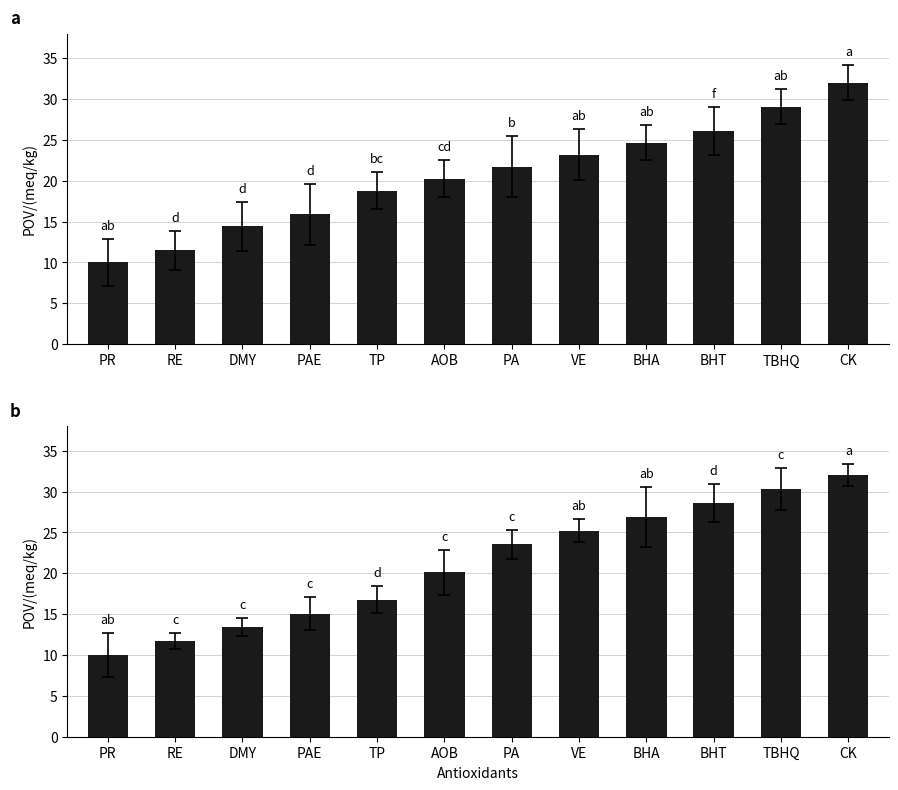

What is the sum of the Panel a values at CK and PAE?

47.9